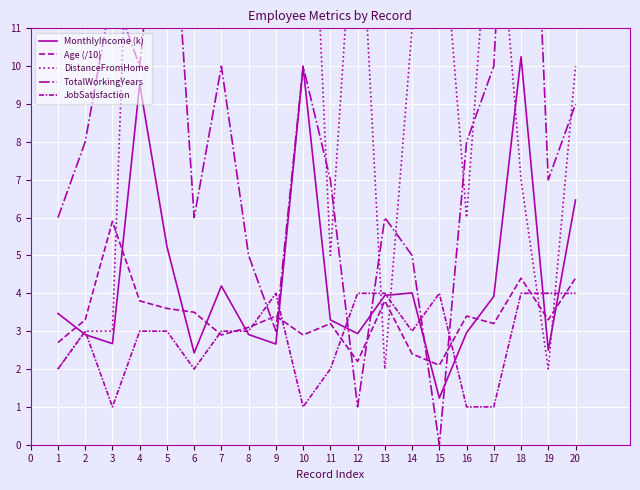

How many lines are shown in the chart?

5